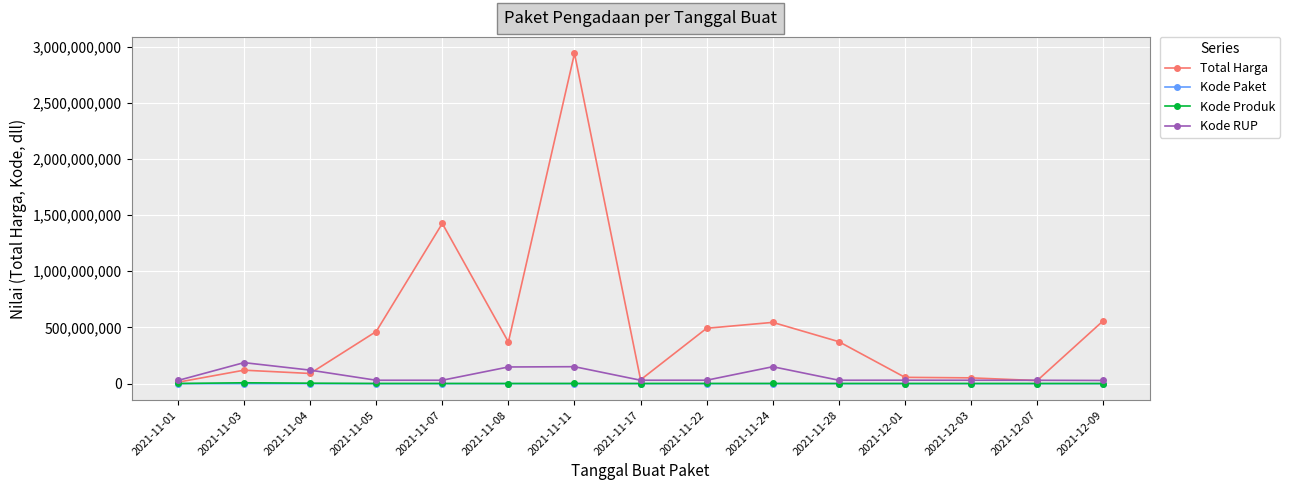

What are all the series names shown in the legend?

Total Harga, Kode Paket, Kode Produk, Kode RUP